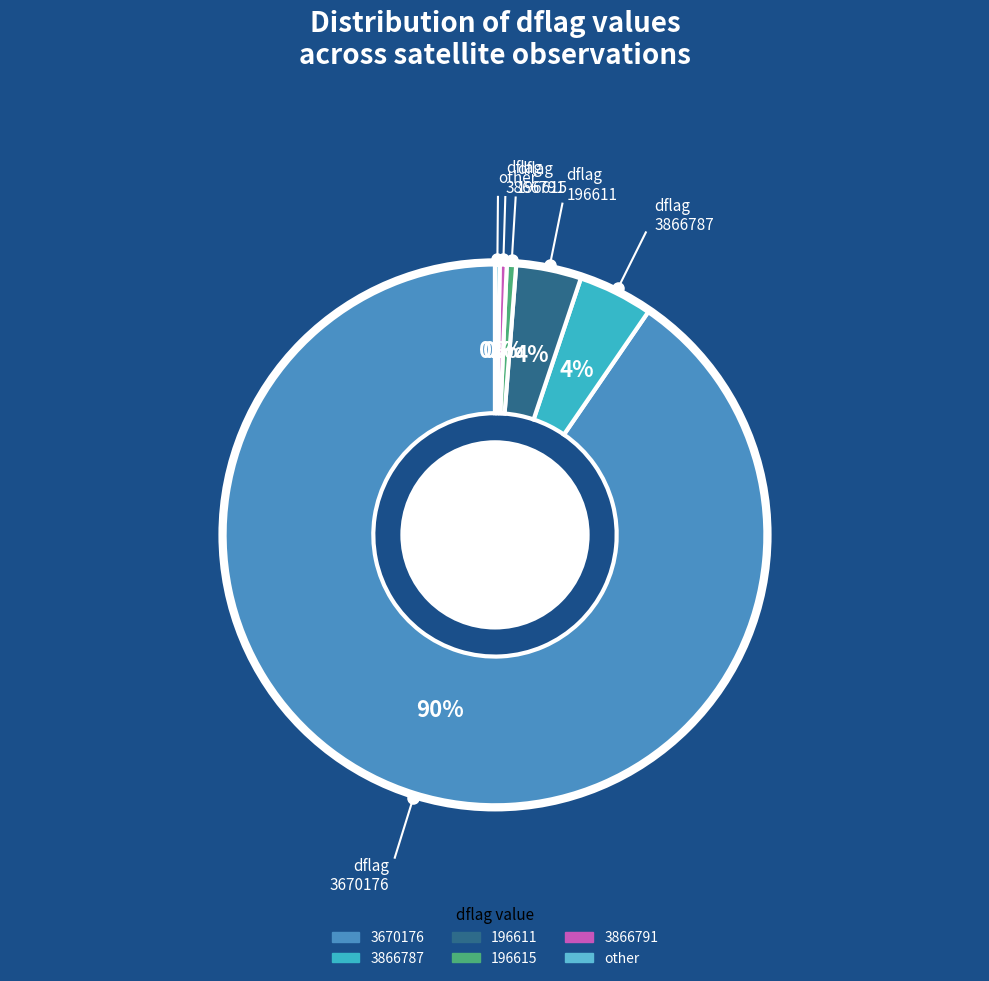

Does 3866787 represent more than half of the total?

No